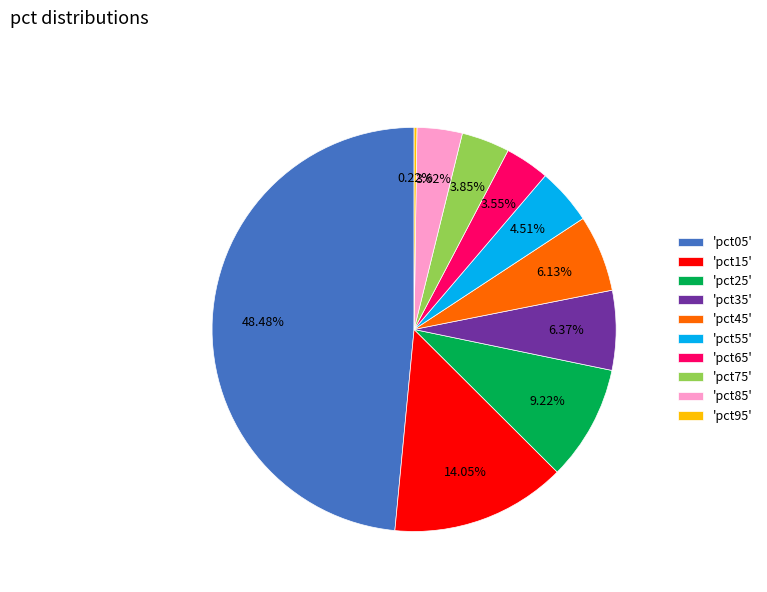

Is there any slice that represents more than half of the pie?

No